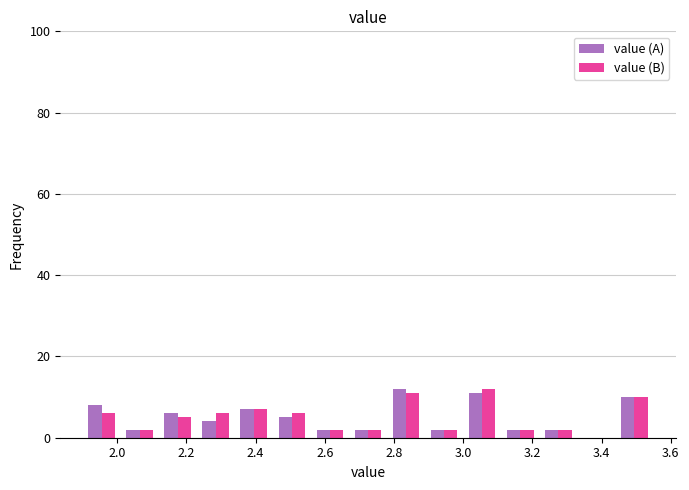

What is the height of the value (A) bar covering 3.11 to 3.22 on the x-axis? Neither the bar edges nor the heights are printed on the chart, so give them approximately, as read against the axes.

2